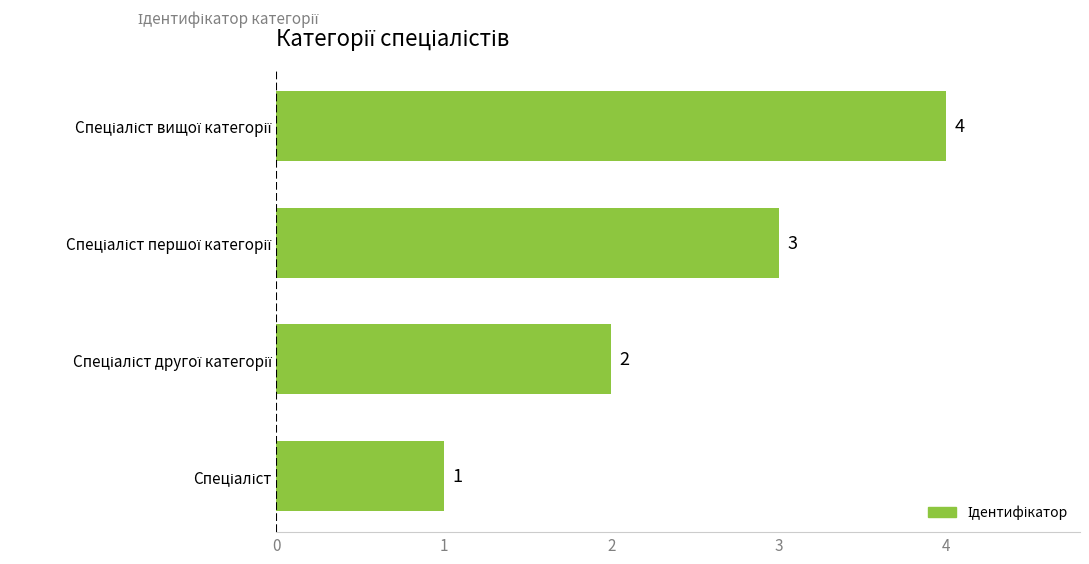

How many values are between 2 and 4?

3